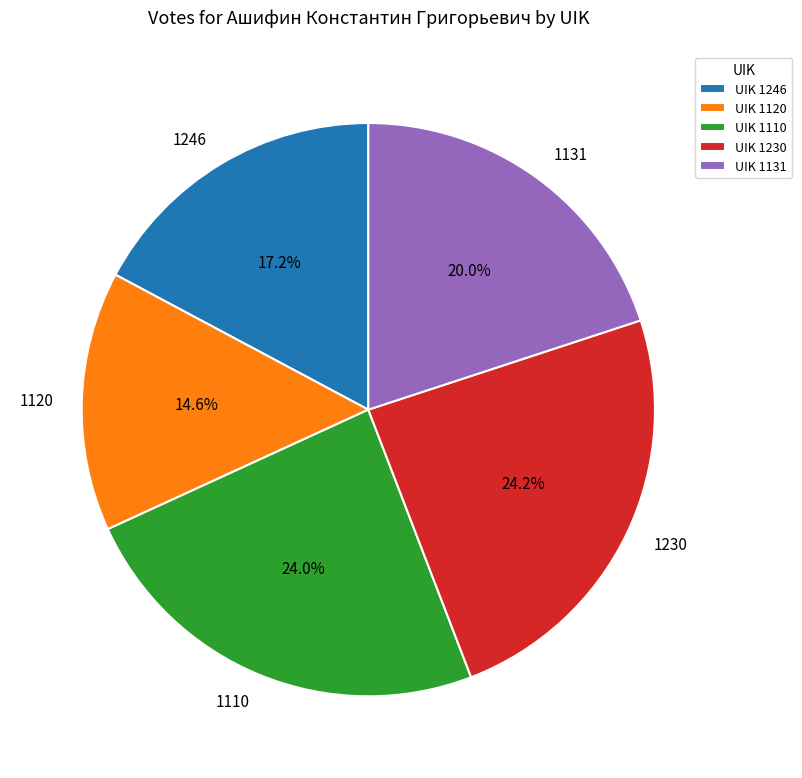

True or false: 1246 accounts for 17% of the total.

True